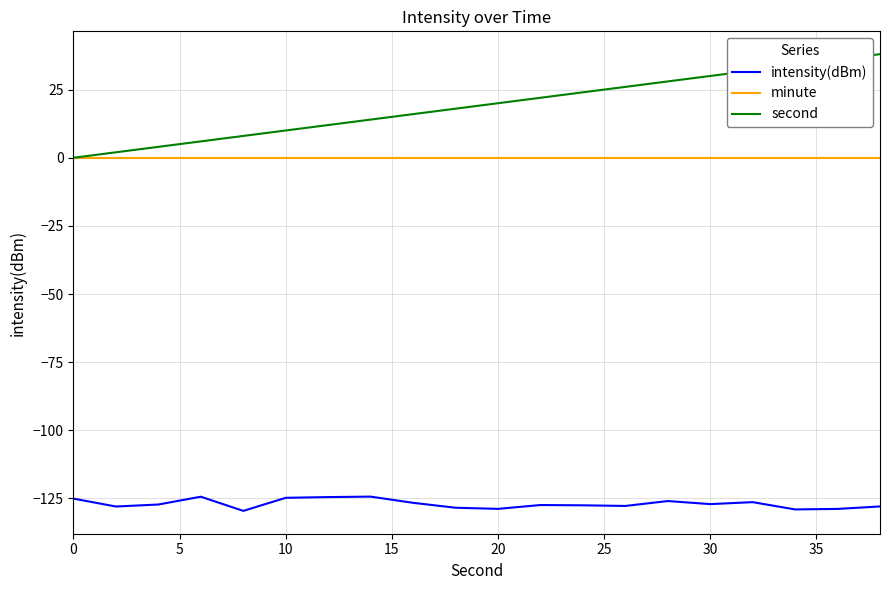

Which series has the largest range (max minus min)?

second